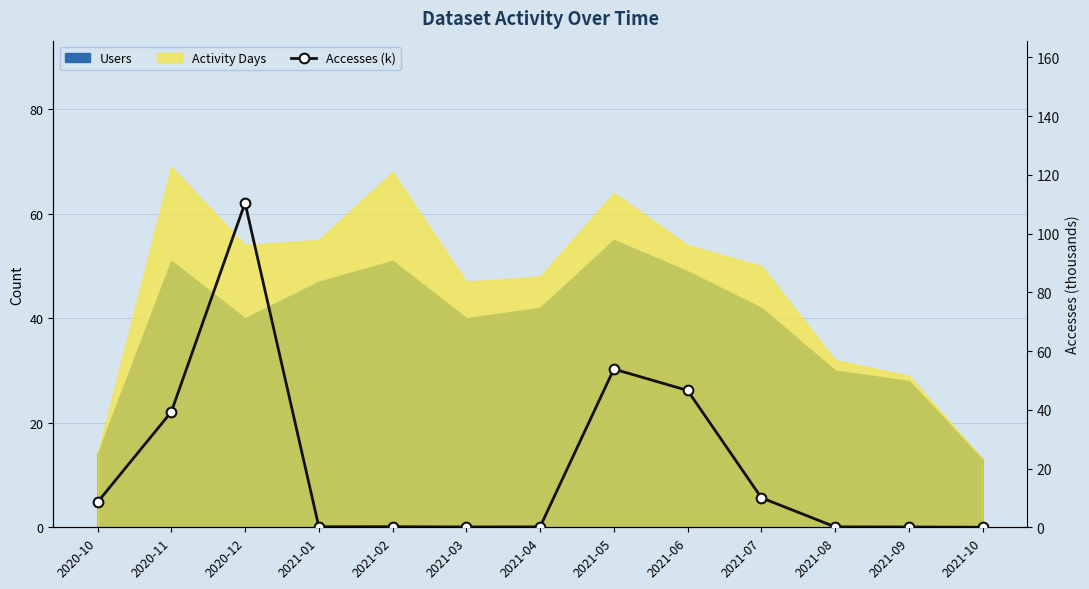

True or false: there are more than 2 points higher than both neighbors.

True